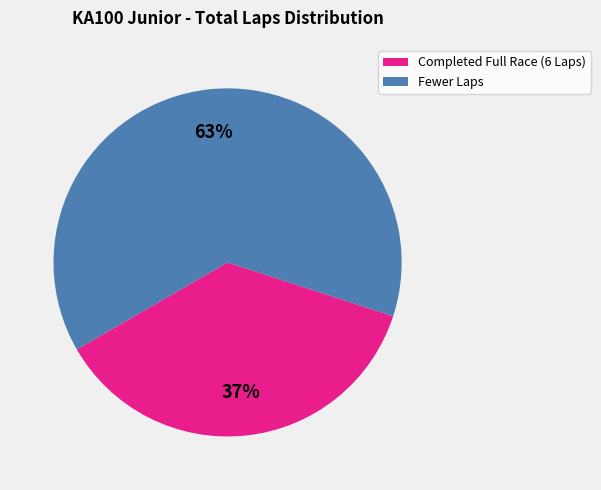

Is there a majority slice in this chart?

Yes